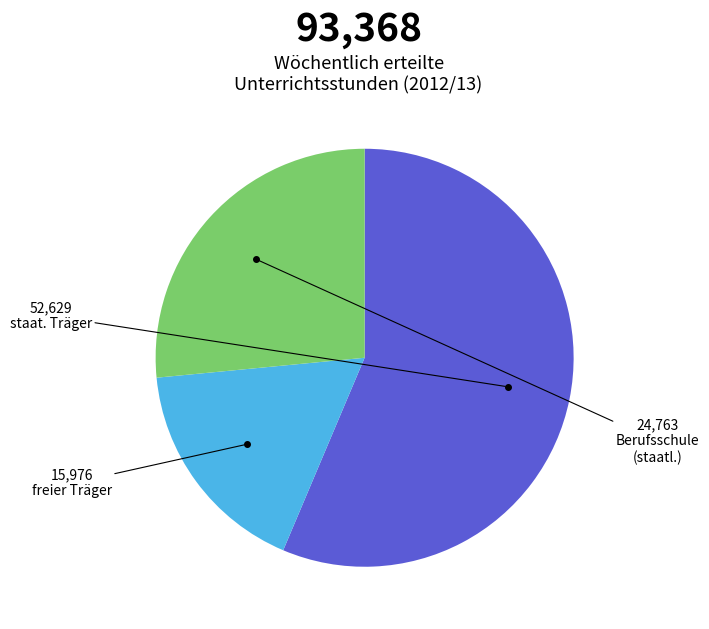

Is there any slice that represents more than half of the pie?

Yes